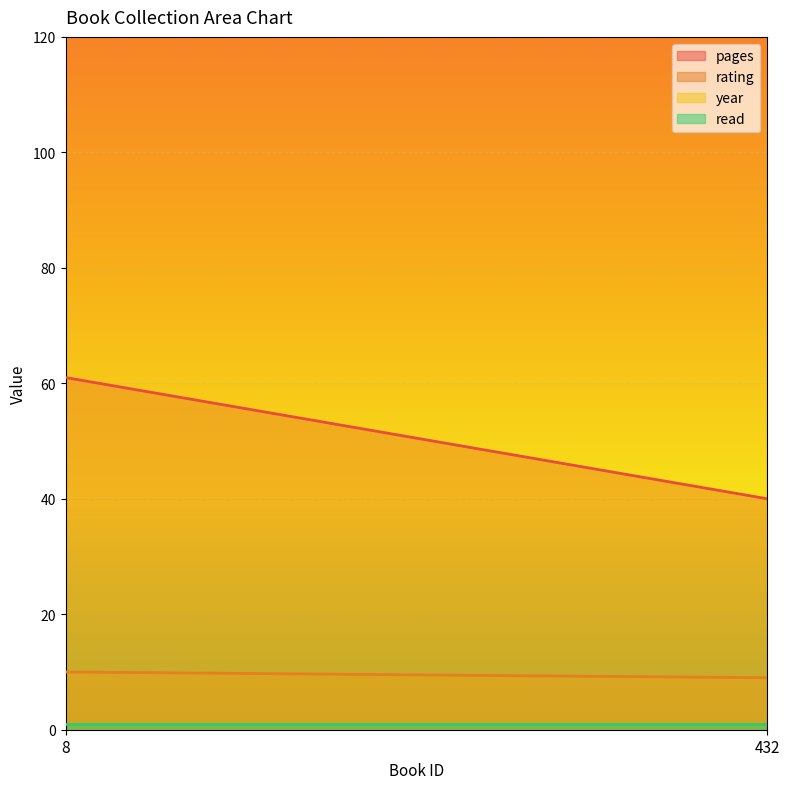

What is the value of the year point at the 2nd from the left?

2009